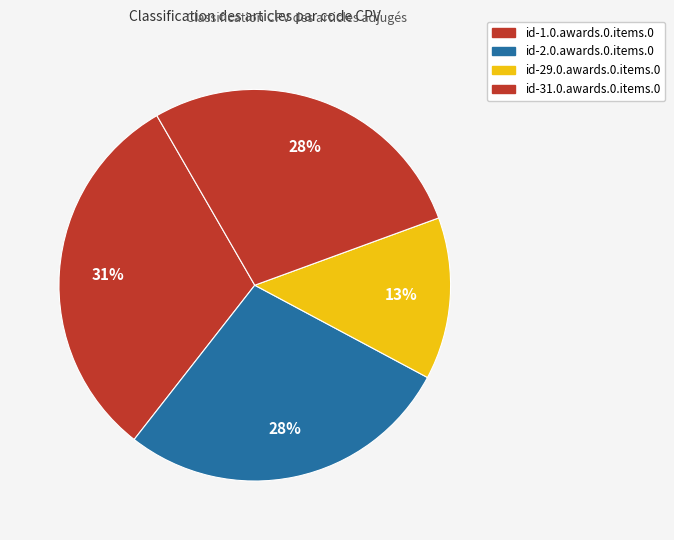

Is there a majority slice in this chart?

No